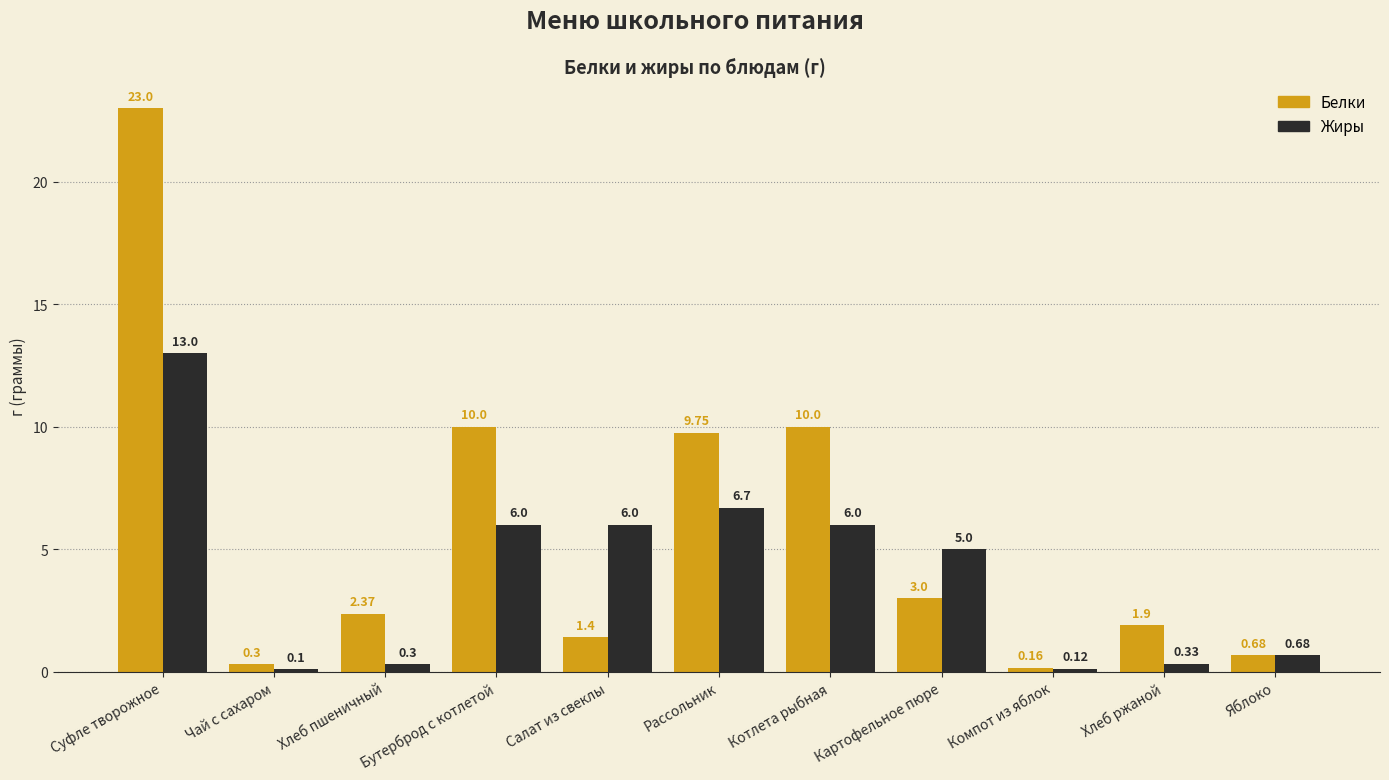

What is the highest value of the Жиры series?

13.0